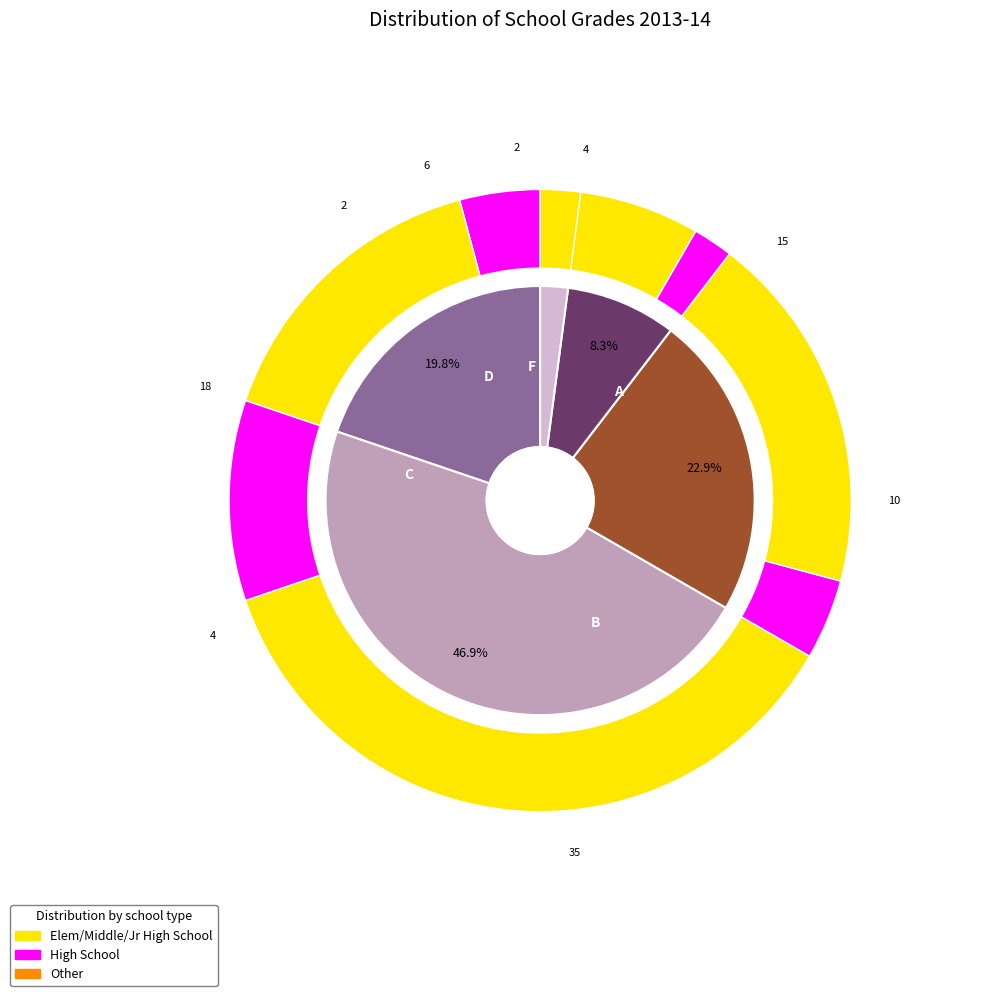

To the nearest percent, what is the average slice percentage?

20%